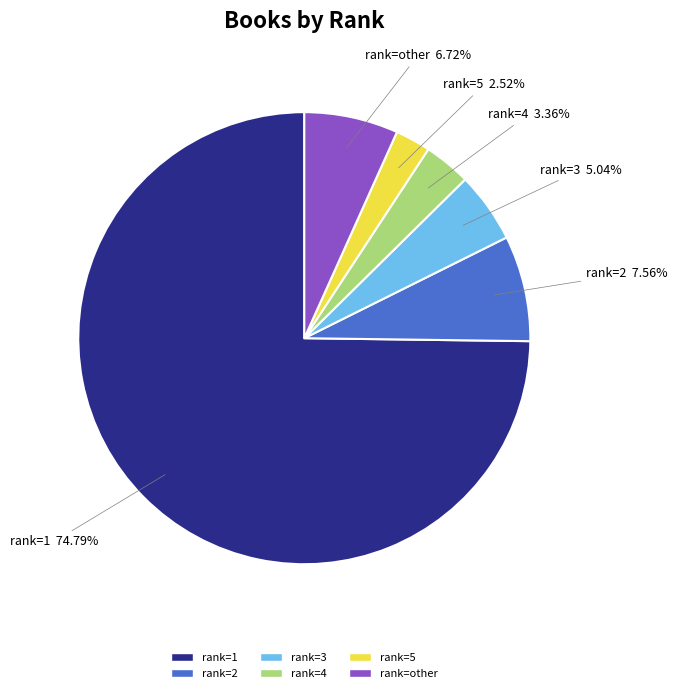

Which slice is the largest?

rank=1